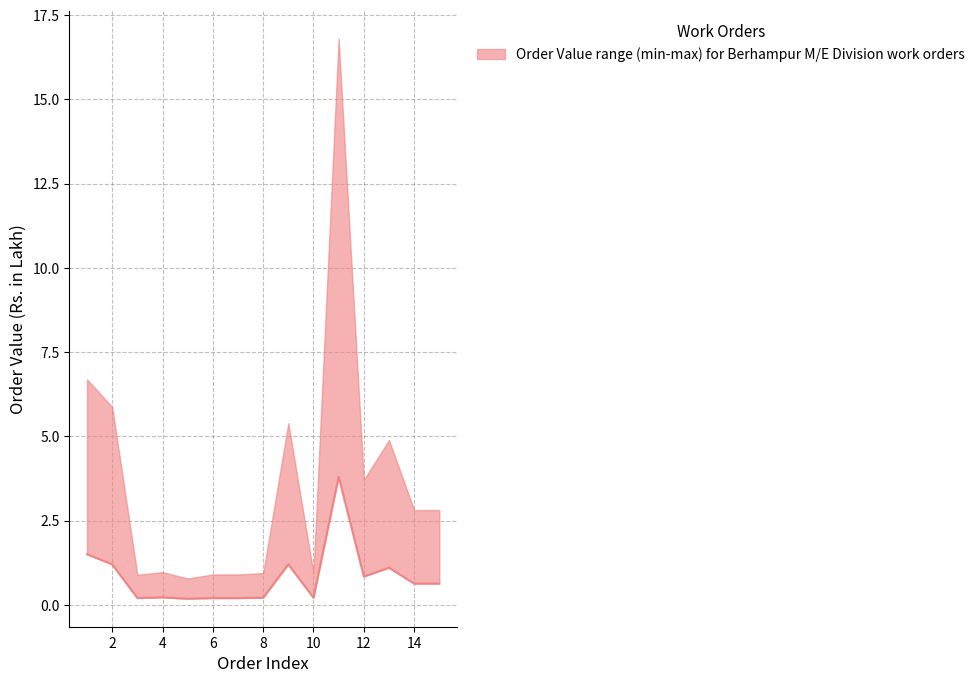

List the labels in order of value, largest first.

11, 1, 2, 9, 13, 12, 14, 15, 4, 8, 10, 3, 6, 7, 5